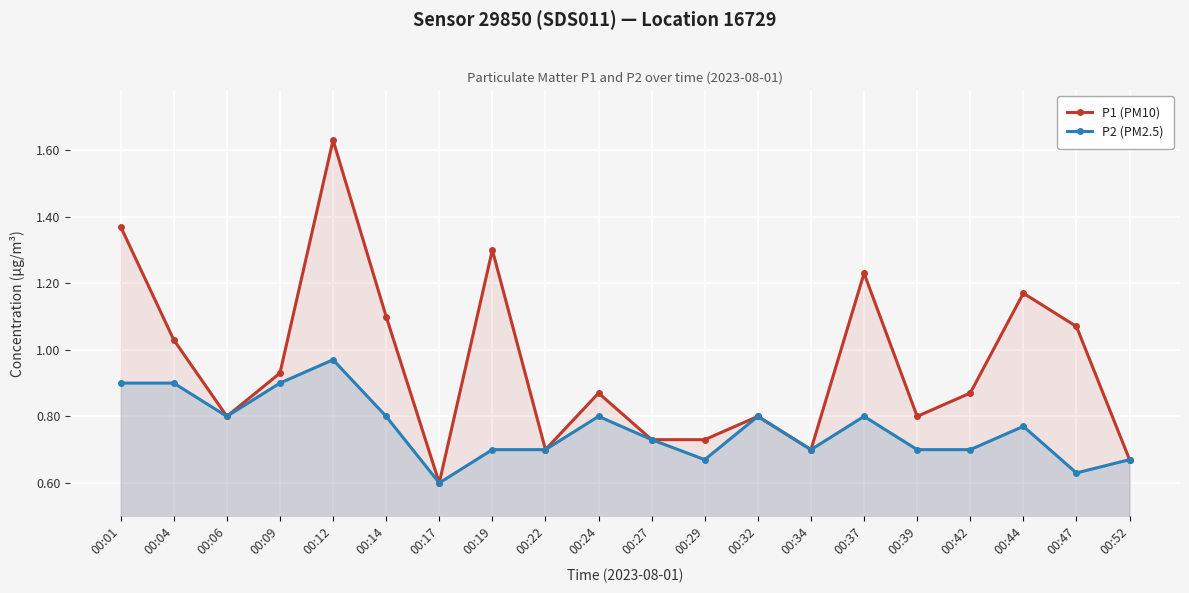

Reading left to right, list all the values displayed in this chart.

P1 (PM10): 1.4	1.0	0.8	0.9	1.6	1.1	0.6	1.3	0.7	0.9	0.7	0.7	0.8	0.7	1.2	0.8	0.9	1.2	1.1	0.7
P2 (PM2.5): 0.9	0.9	0.8	0.9	1.0	0.8	0.6	0.7	0.7	0.8	0.7	0.7	0.8	0.7	0.8	0.7	0.7	0.8	0.6	0.7